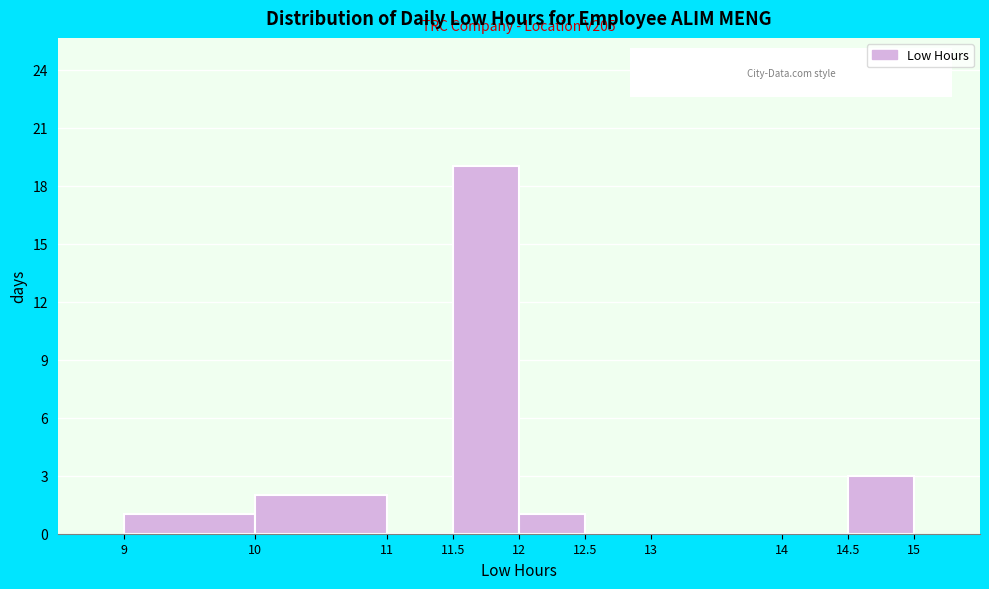

Which range on the x-axis has the tallest bar?

11.5 to 12